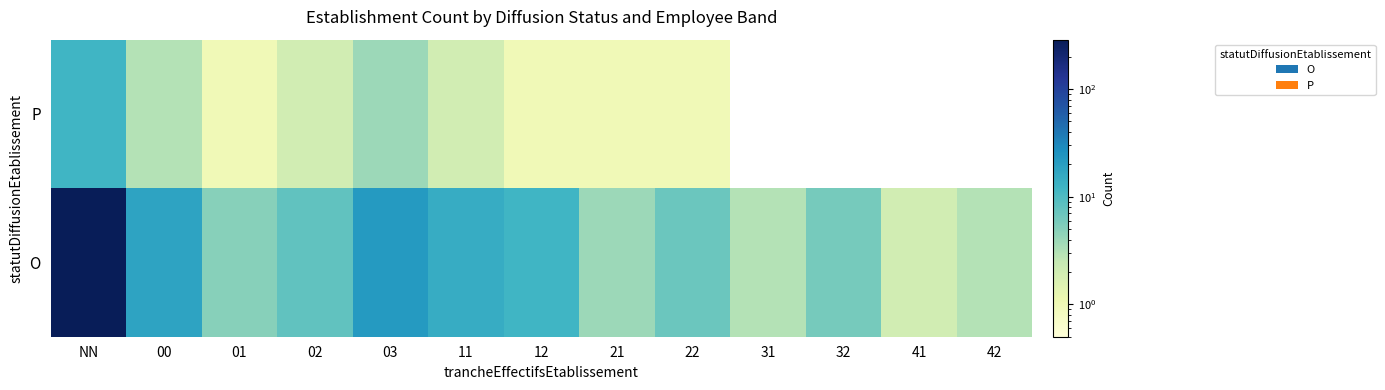

What is the difference between the values at P_01 and O_22?

6